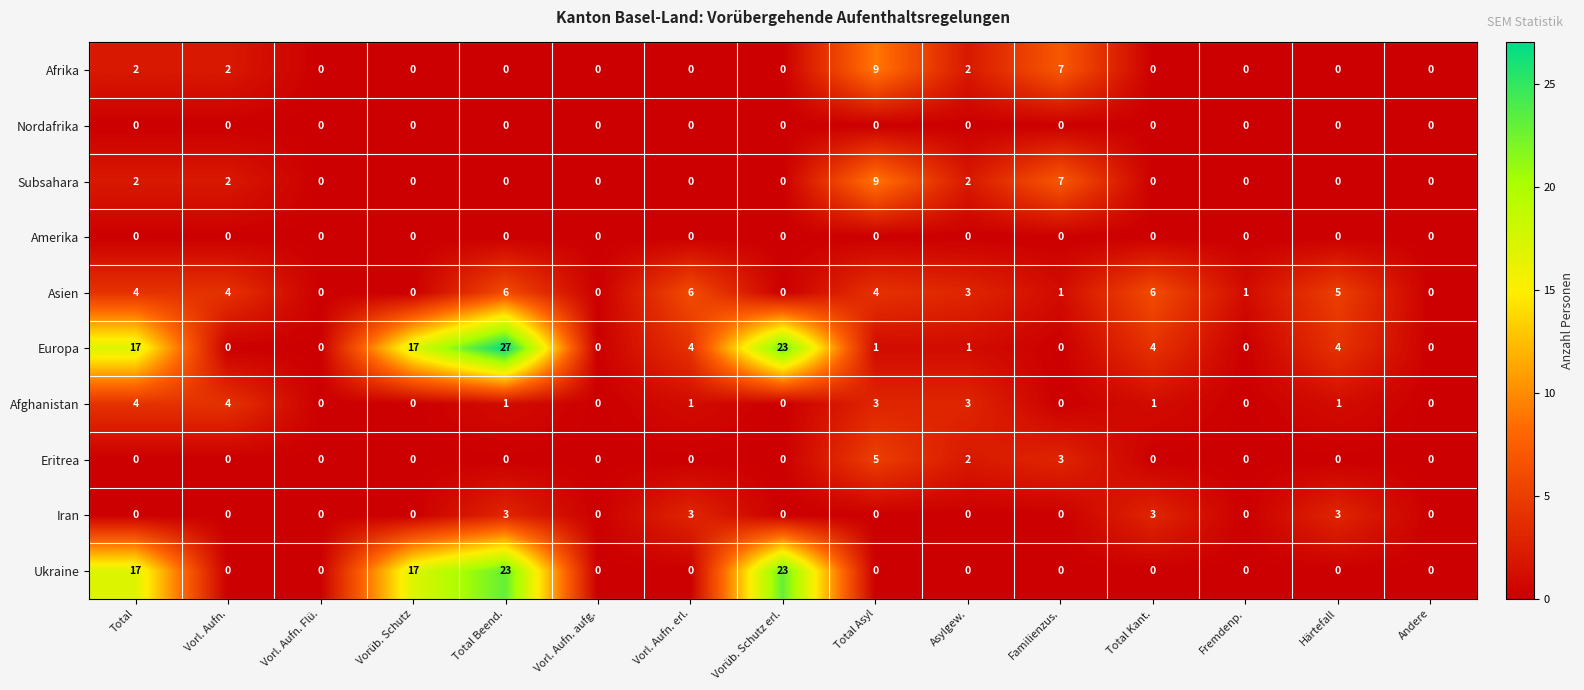

Is it true that Amerika equals 0 at Andere?

True